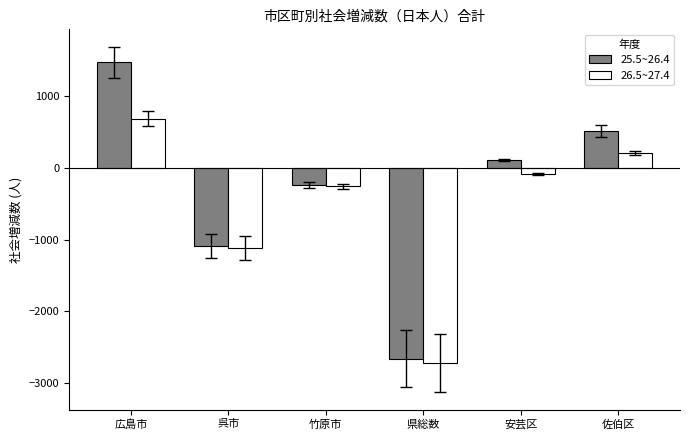

Rank the categories by 26.5~27.4 value from lowest to highest.

県総数, 呉市, 竹原市, 安芸区, 佐伯区, 広島市